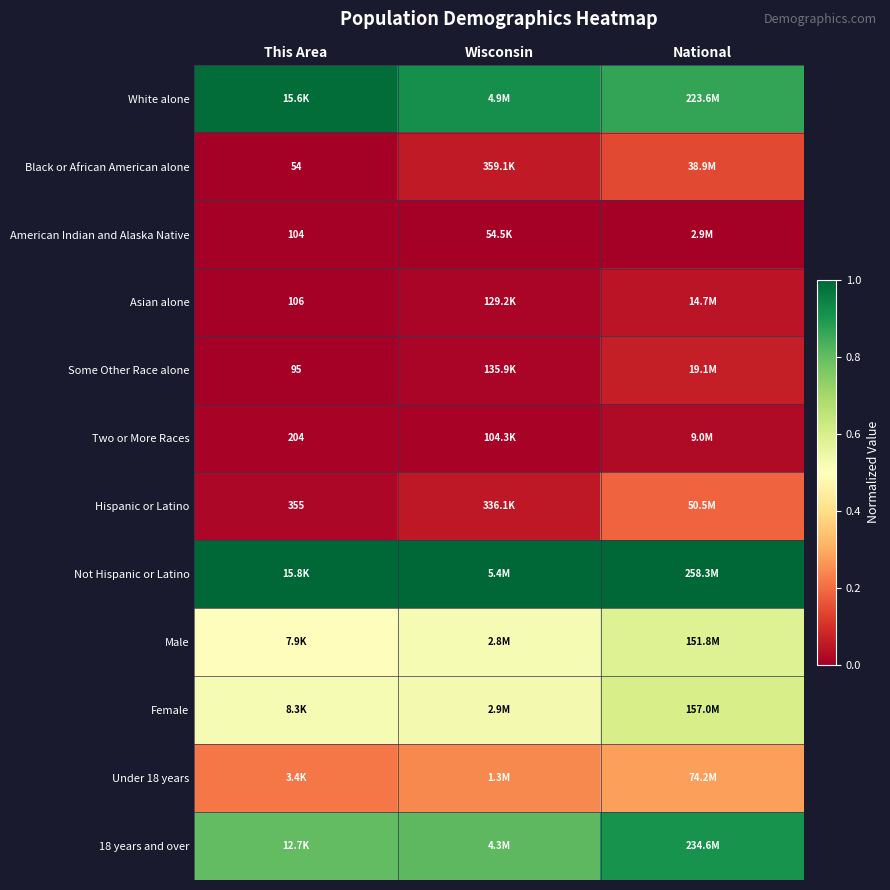

What is the spread (max minus min) of values at Wisconsin?

1.0